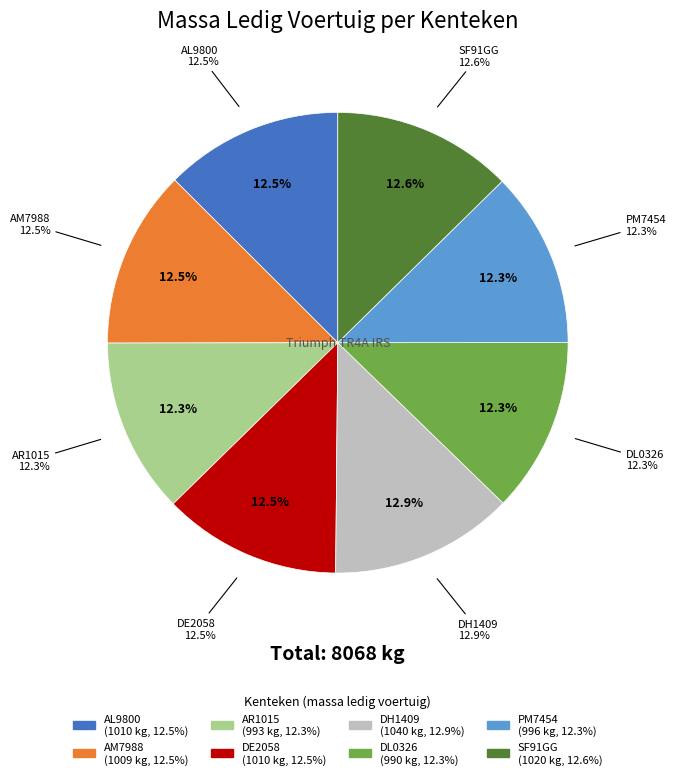

How many slices are in this pie chart?

8